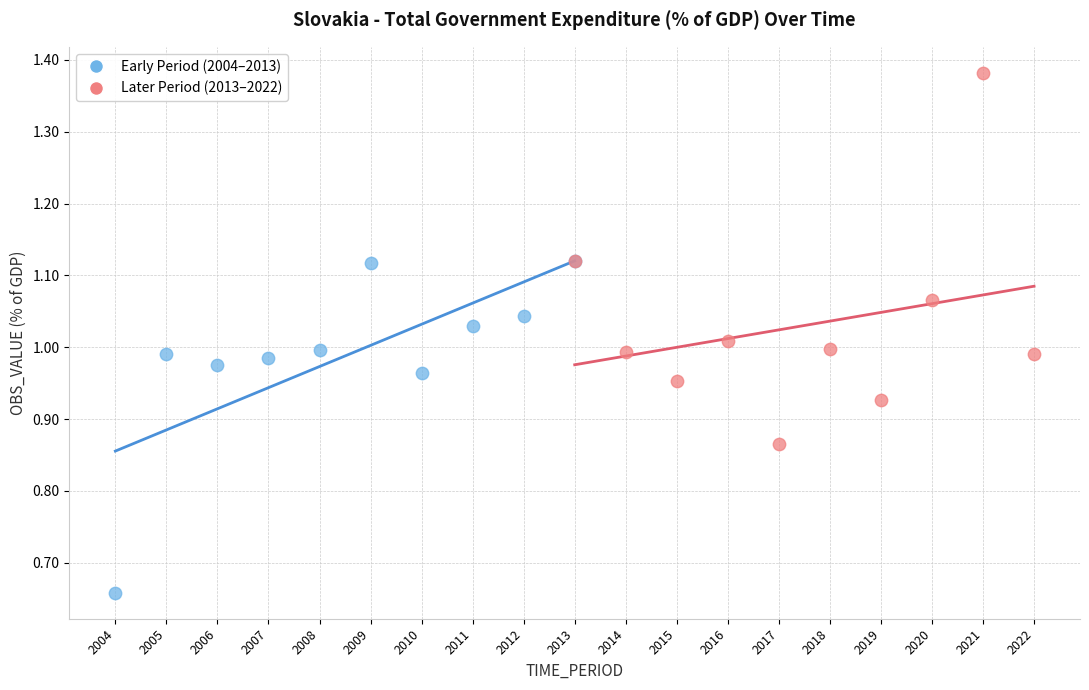

Which series contains the highest Y value?

Later Period (2013–2022)